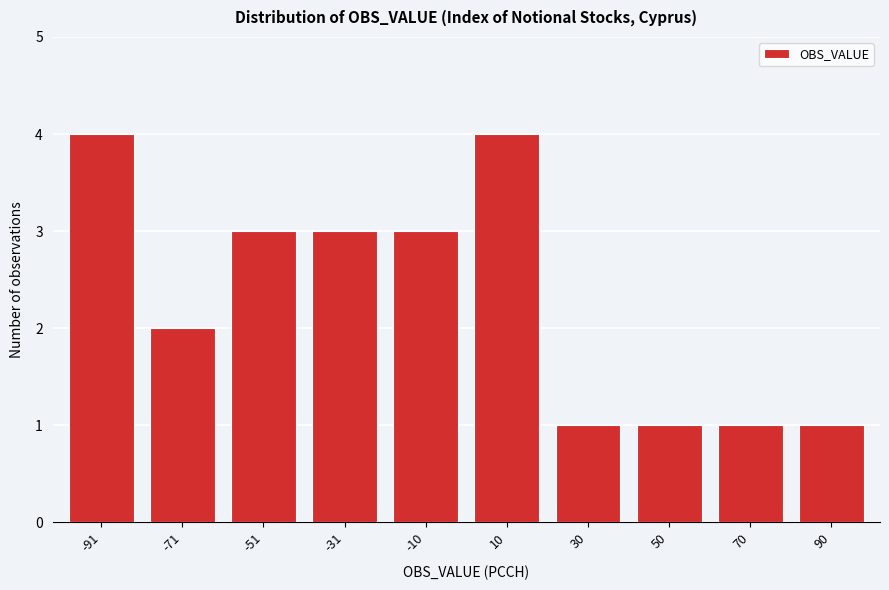

Reading left to right, what are all the values shown in this chart?

4	2	3	3	3	4	1	1	1	1